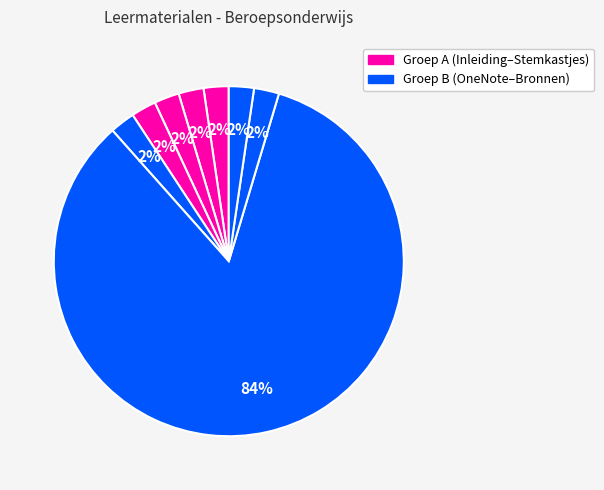

Rank the categories by value from lowest to highest.

Inleiding, De leervraag, Wiki, Weblog, Stemkastjes, Discussieforum, Bronnen, OneNote klasnotitieblok